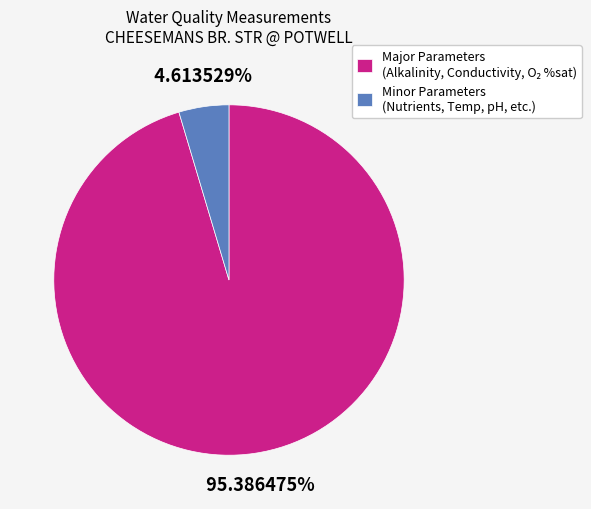

Which category has the smallest portion of the pie?

Minor Parameters (Nutrients, Temp, pH, etc.)